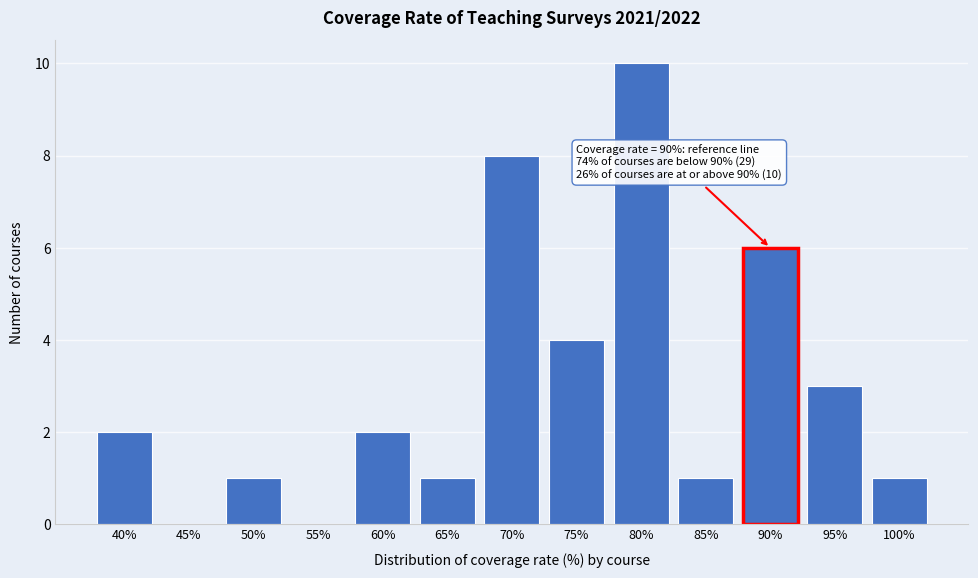

Reading left to right, transcribe all the data shown in this chart.

40%=2	45%=0	50%=1	55%=0	60%=2	65%=1	70%=8	75%=4	80%=10	85%=1	90%=6	95%=3	100%=1